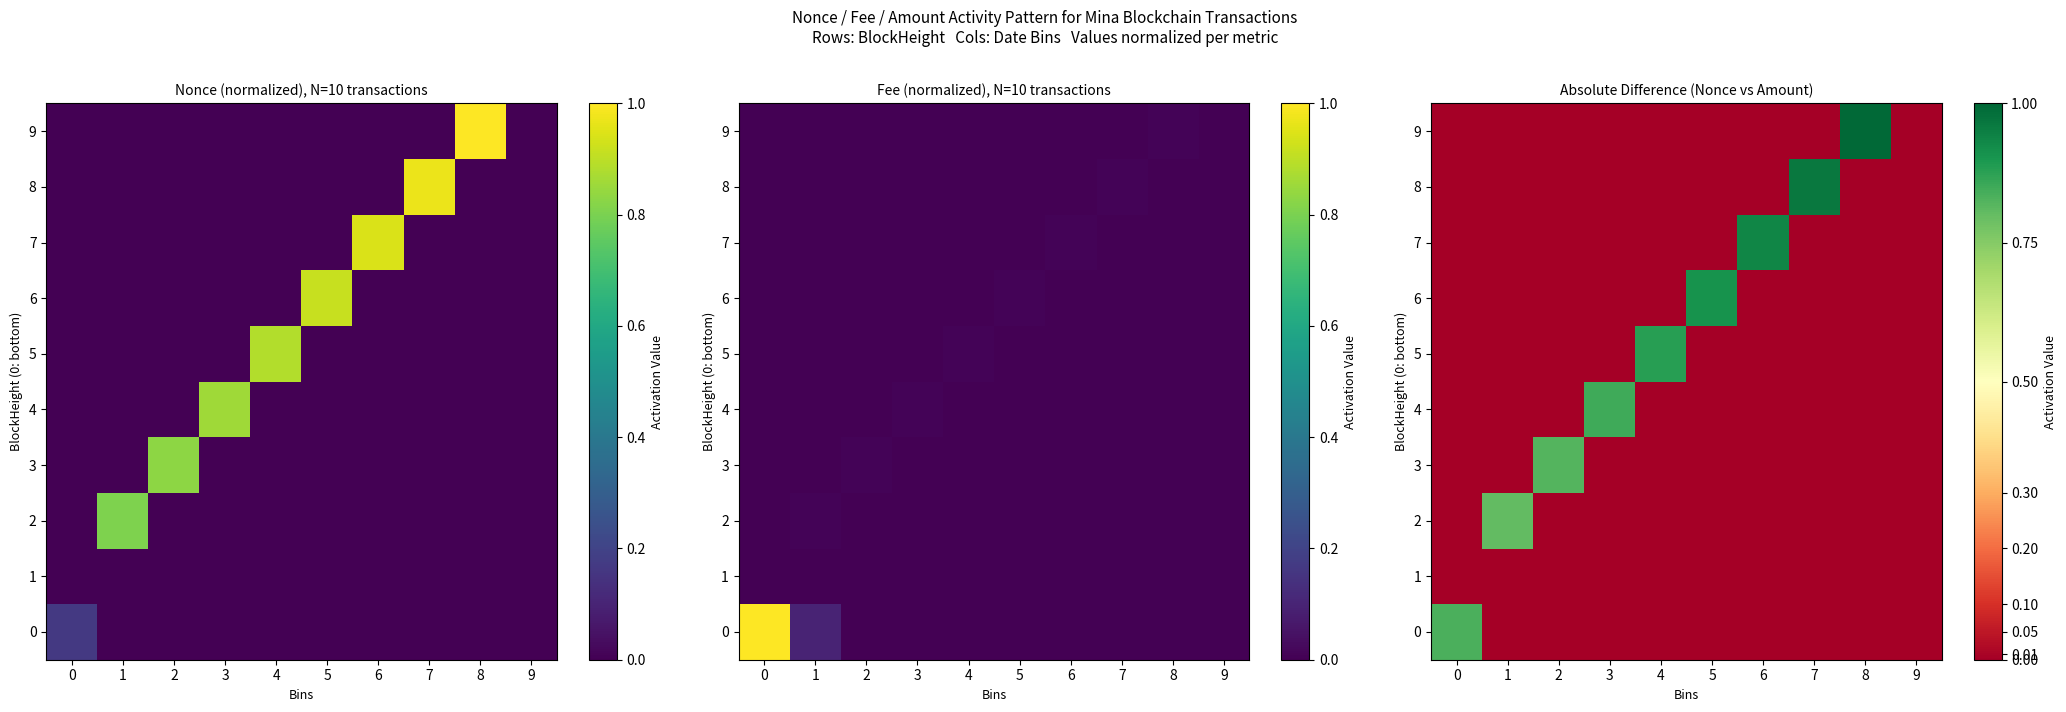

What is the sum of all row_7 values?

0.9